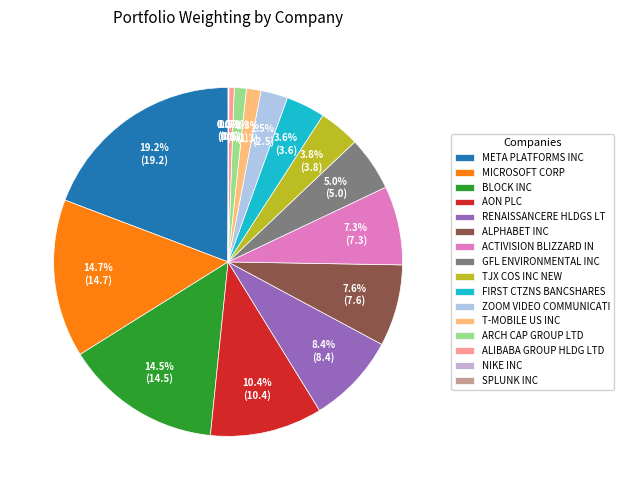

Count the number of slices in the pie.

16